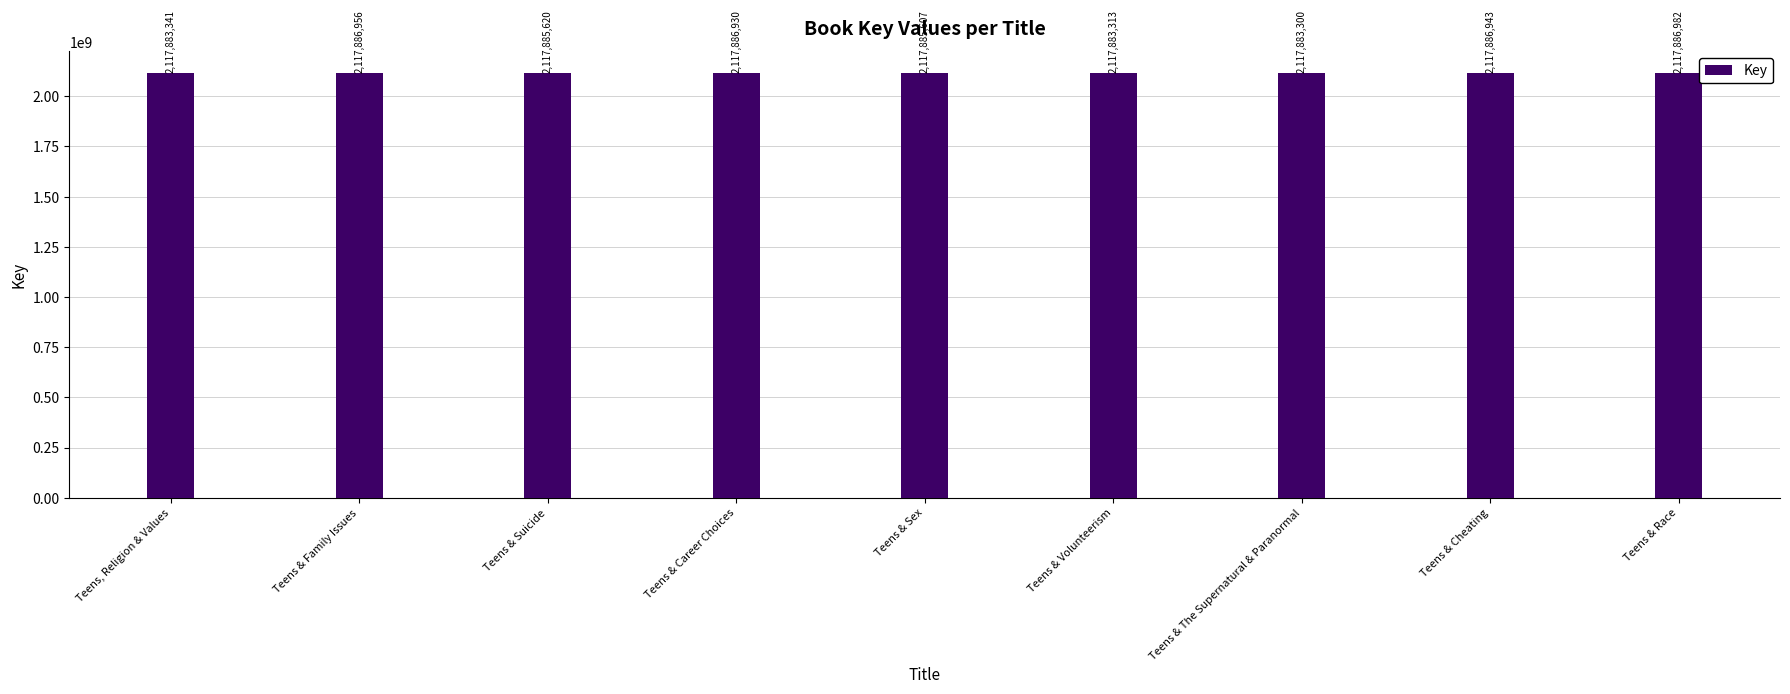

At which label is the value closest to 2117885141?

Teens & Sex